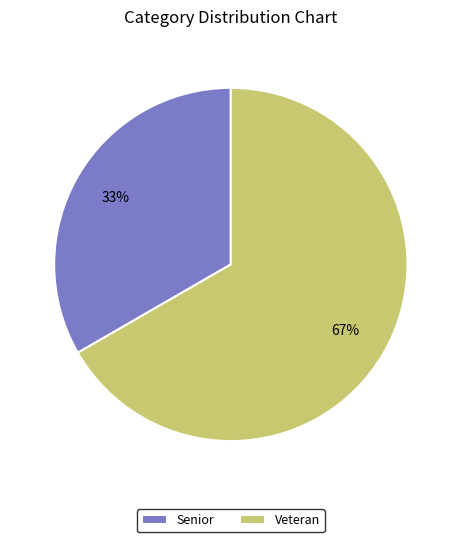

Combined, do Senior and Veteran account for over 50%?

Yes